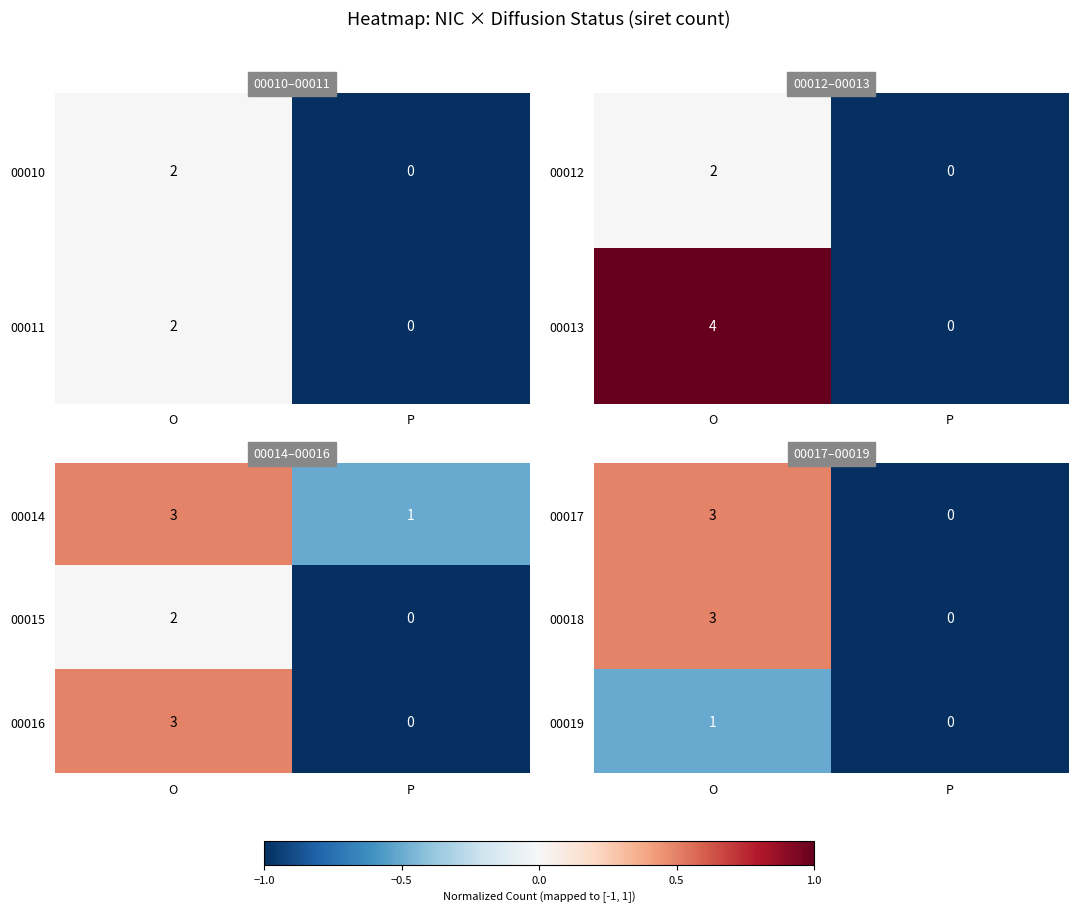

Where is 00019 nearest to the value 0?

P